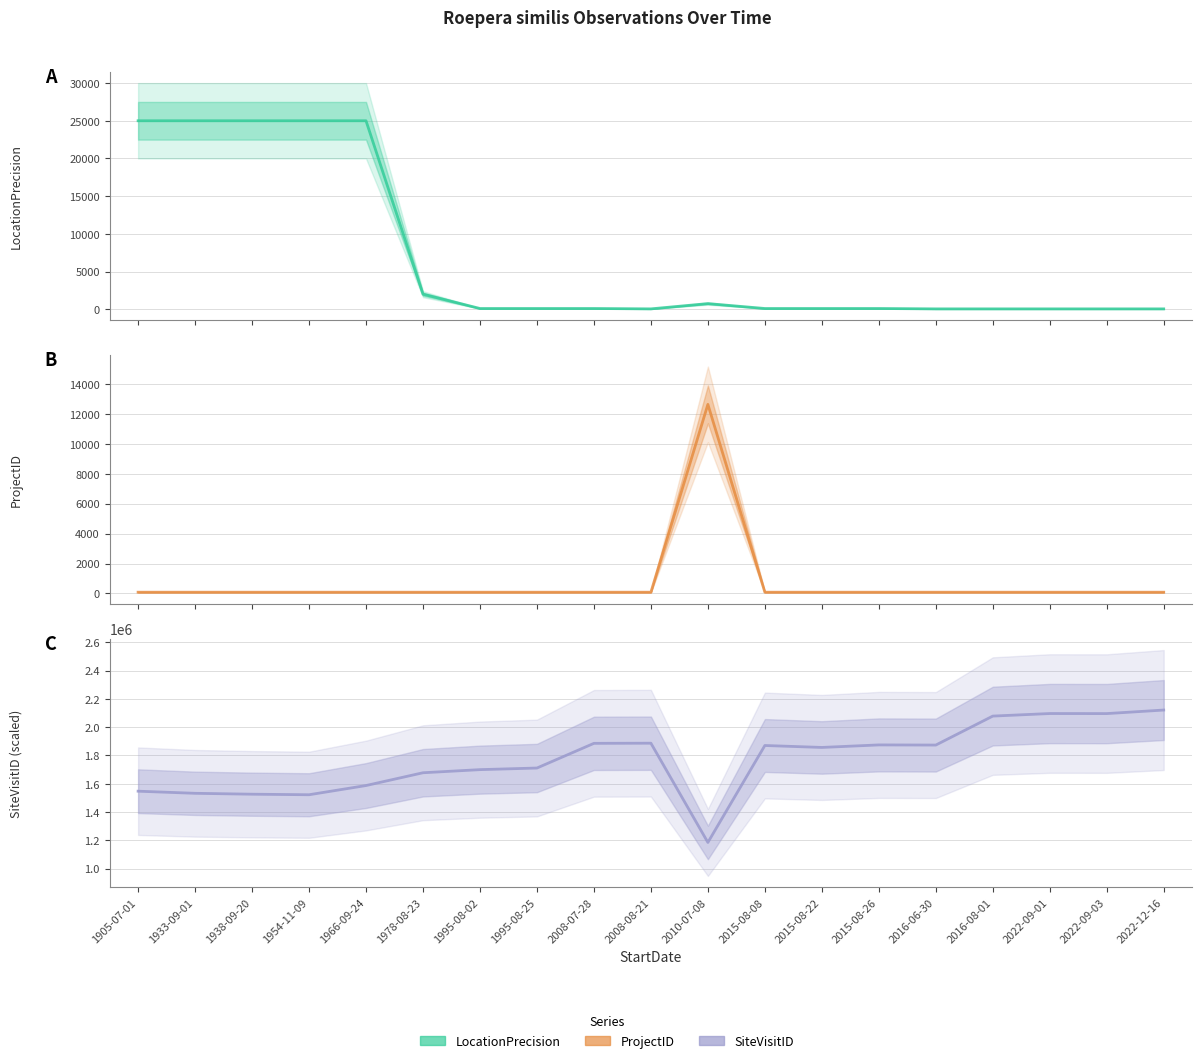

What is the spread (max minus min) of values at 1905-07-01?

1547330